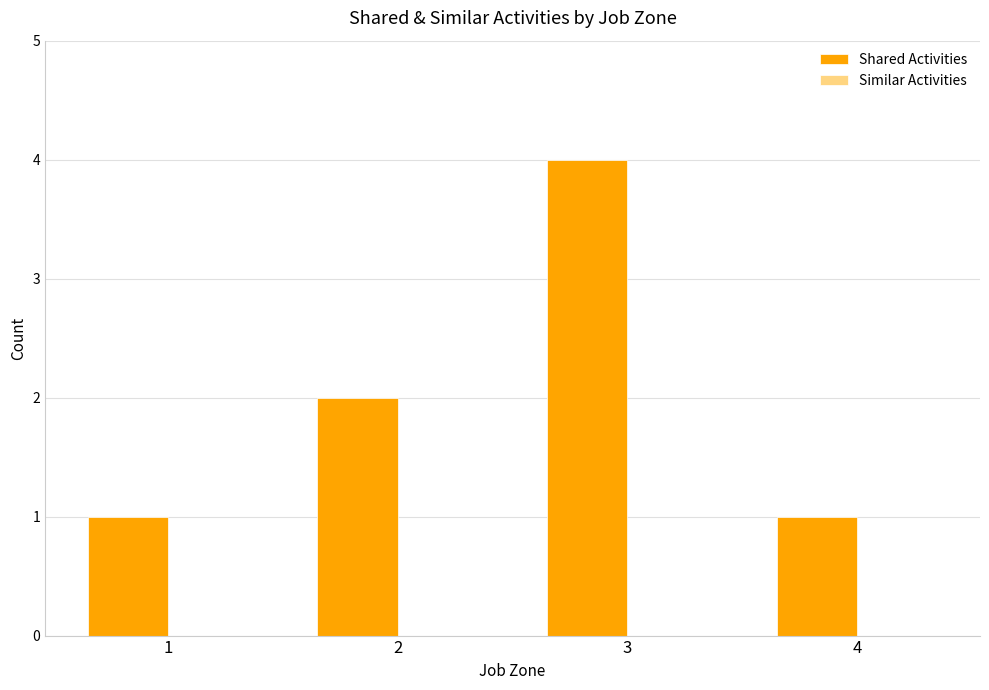

Read the value at 3.

4